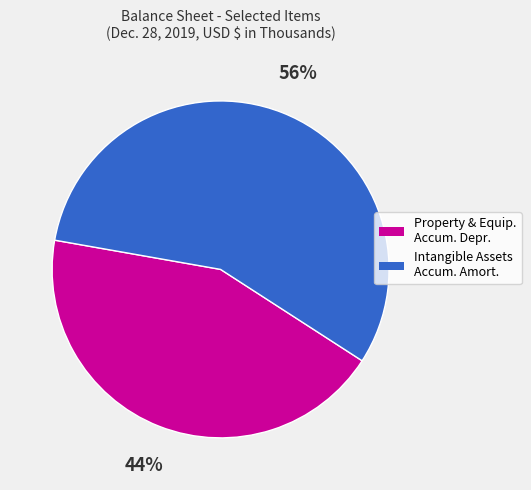

How many segments does this pie chart have?

2